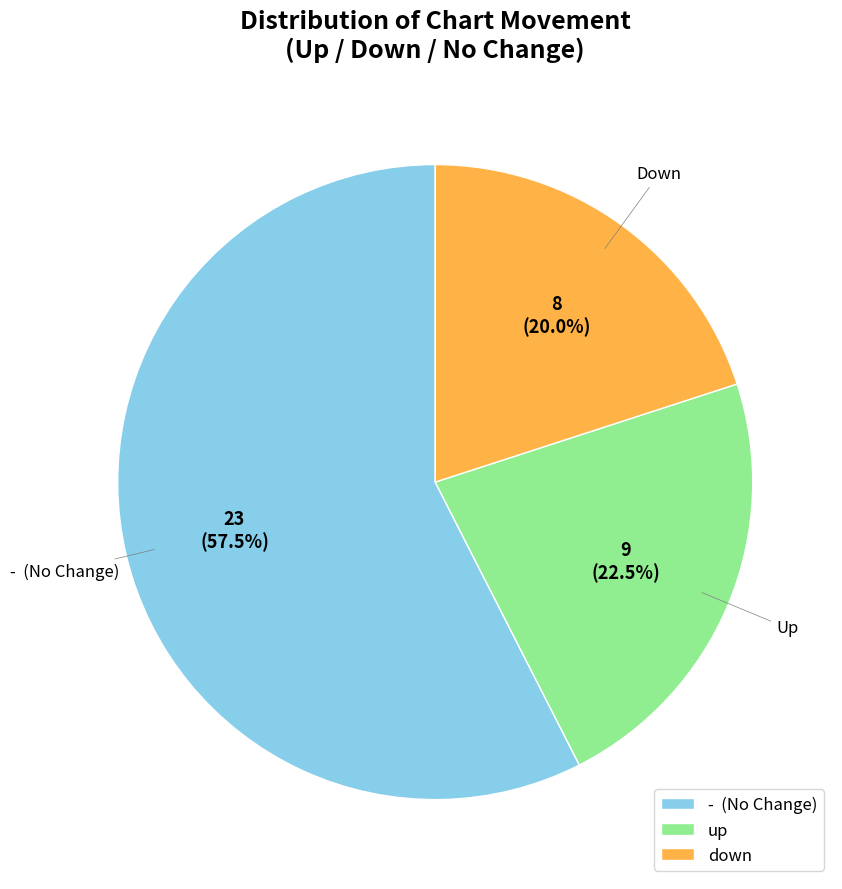

Which category has the smallest portion of the pie?

down